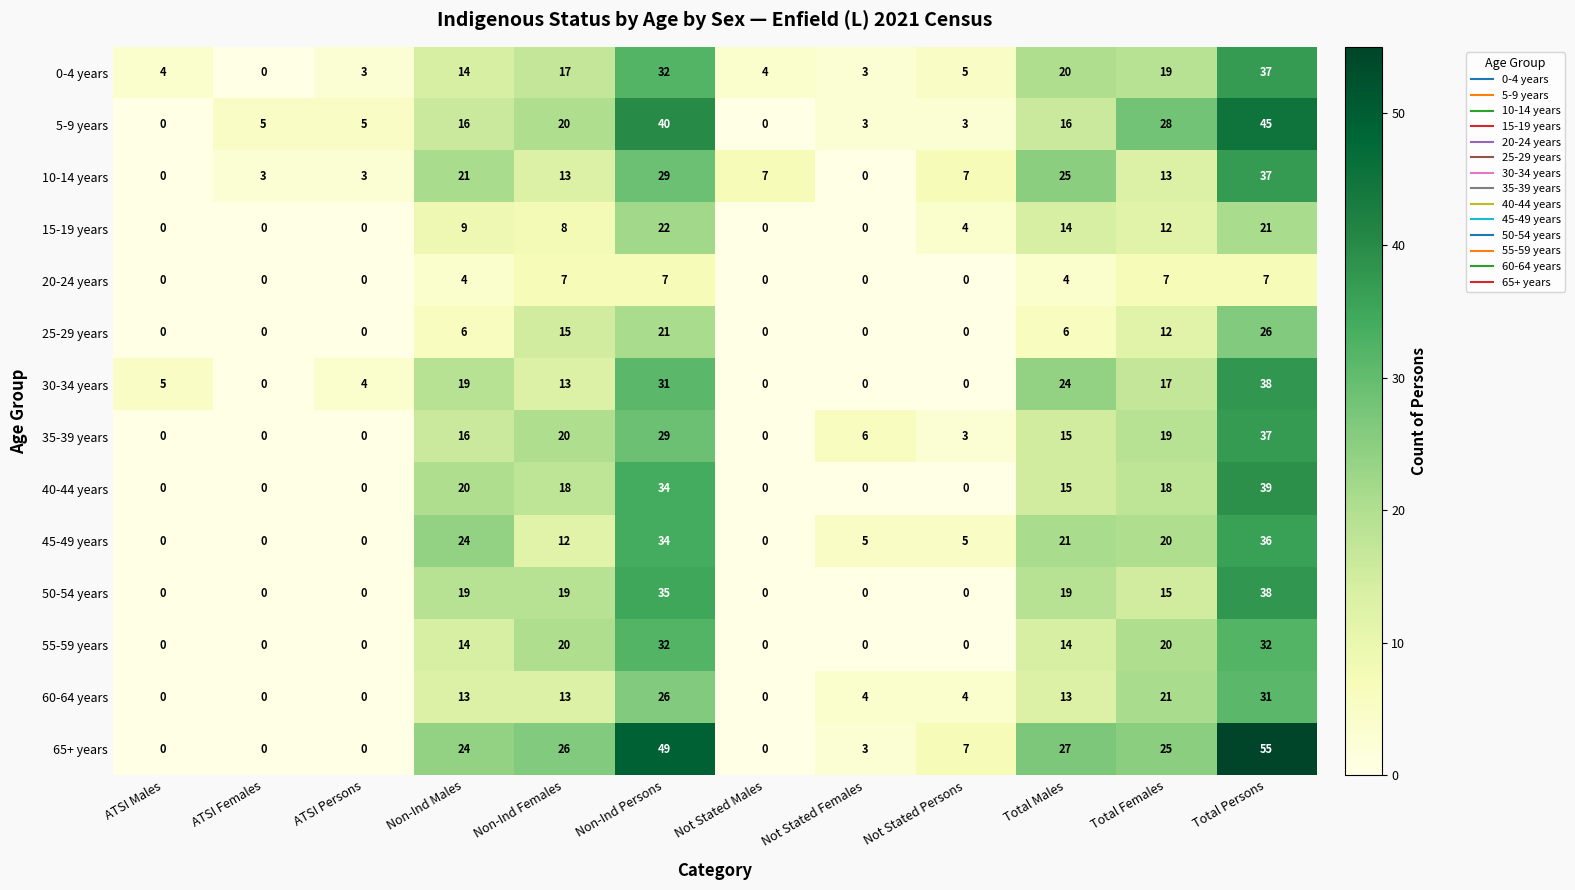

True or false: 5-9 years has a value of 62 at Non-Ind Persons.

False